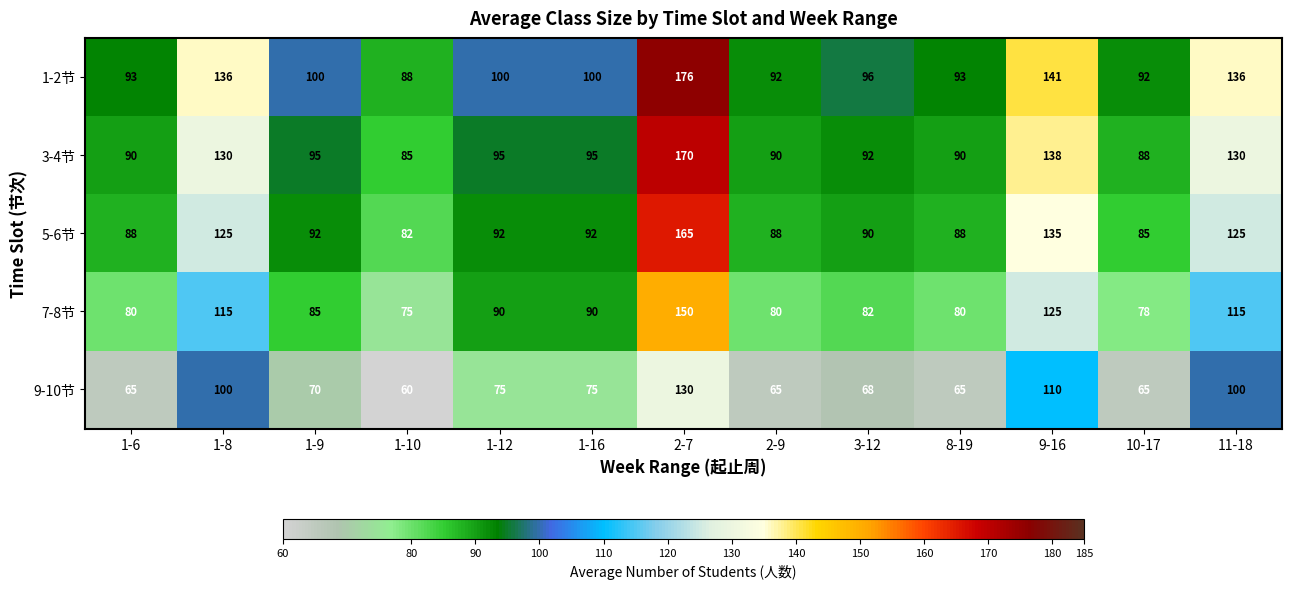

What is the minimum value shown in the chart?

60